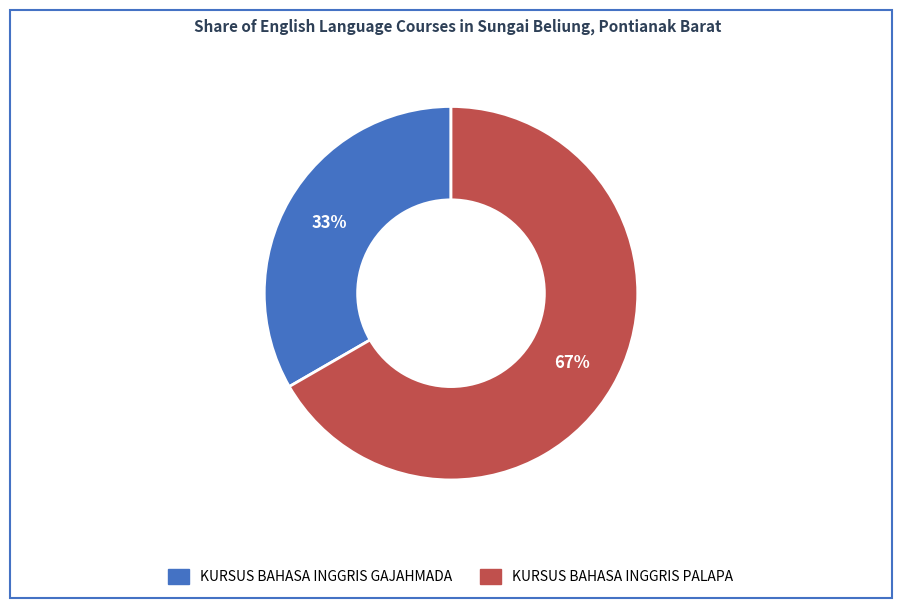

Rank the categories by value from highest to lowest.

KURSUS BAHASA INGGRIS PALAPA, KURSUS BAHASA INGGRIS GAJAHMADA